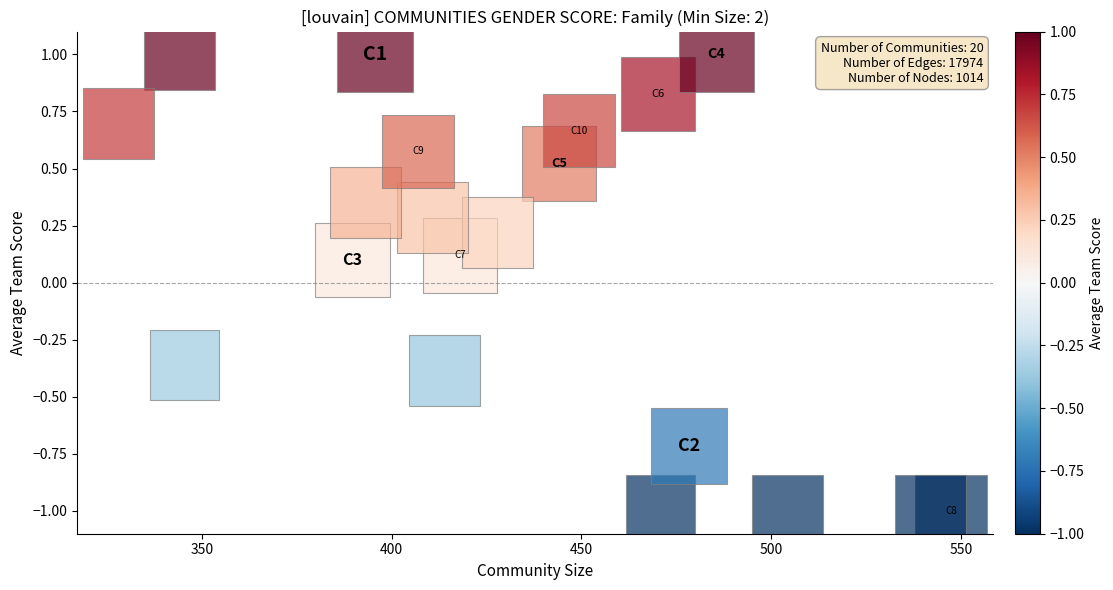

What is the range of Y values (max minus min)?

2.0